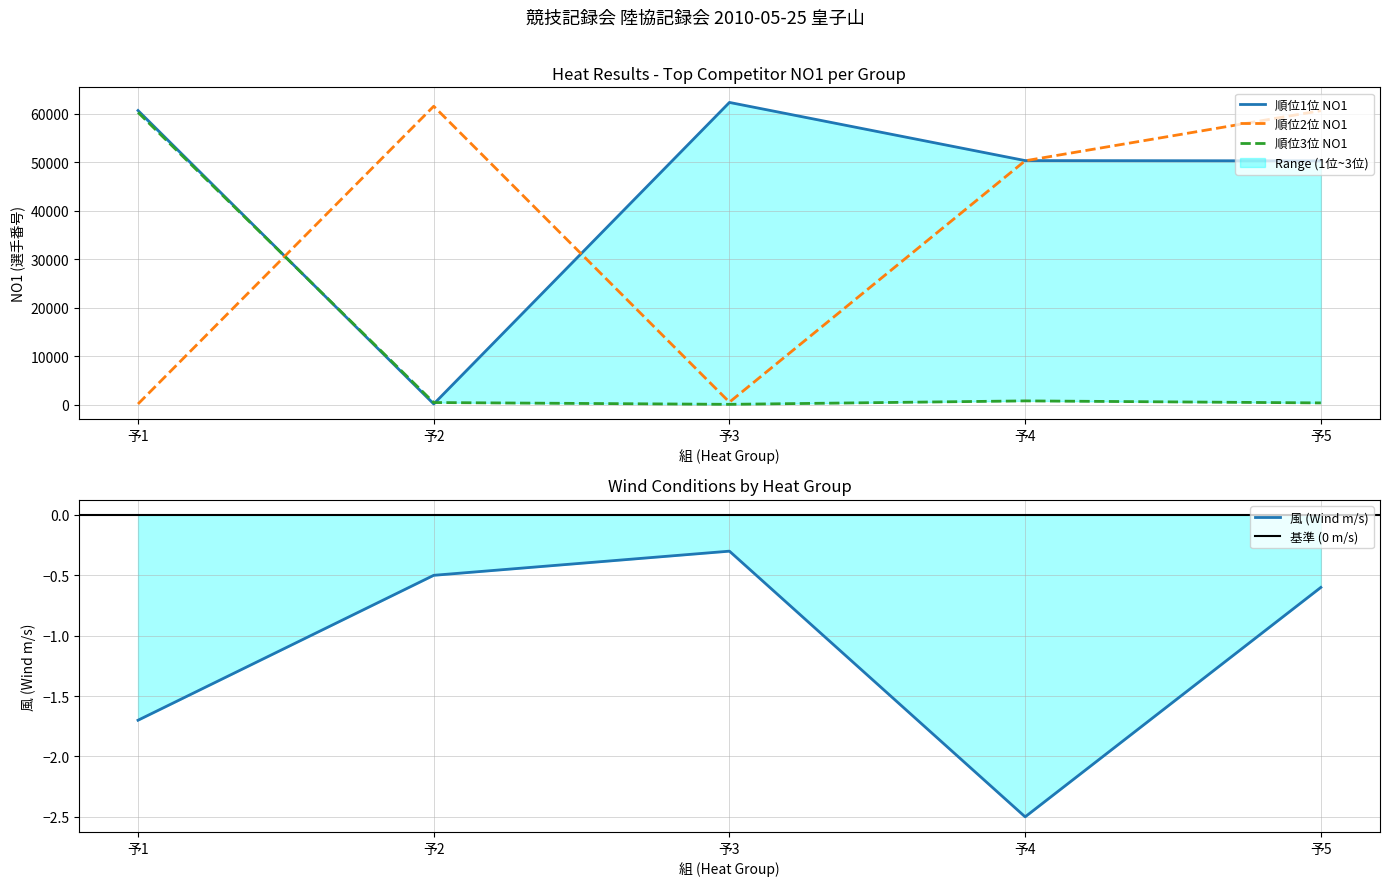

True or false: 順位3位 NO1 and 順位2位 NO1 intersect in this chart.

True